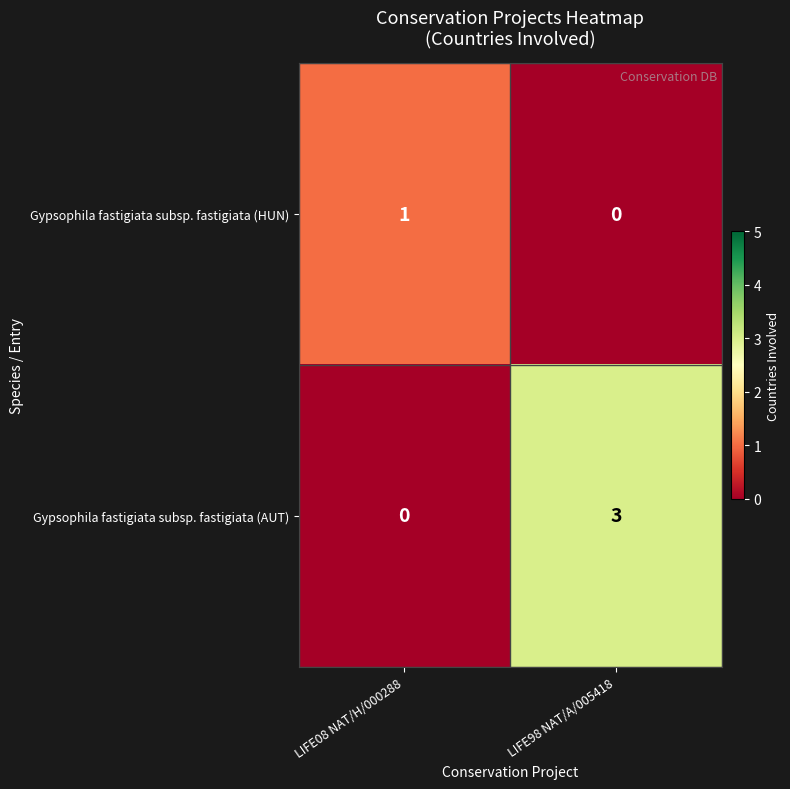

Reading left to right, transcribe all the data shown in this chart.

Gypsophila fastigiata subsp. fastigiata (HUN): 1	0
Gypsophila fastigiata subsp. fastigiata (AUT): 0	3